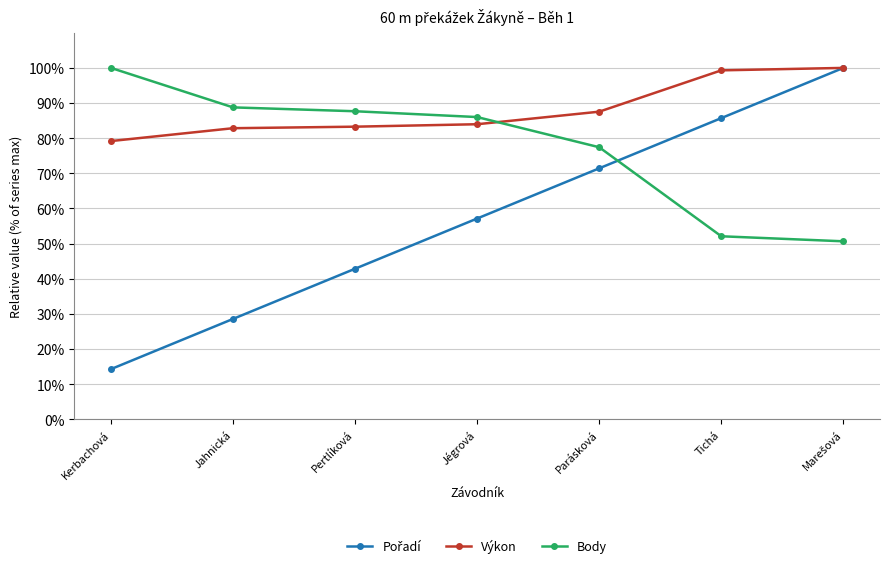

The value of Výkon at Pertlíková is 83.3. True or false?

True